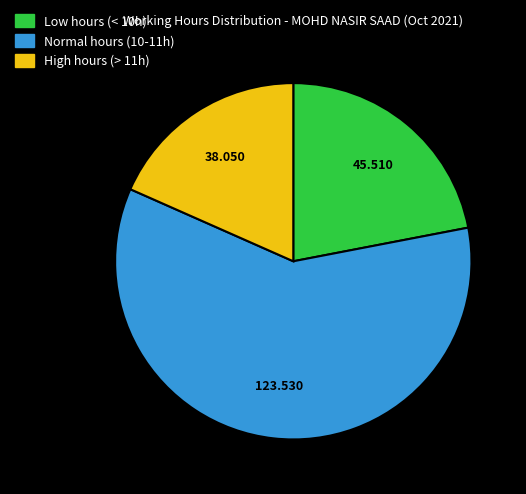

Is there any slice that represents more than half of the pie?

Yes